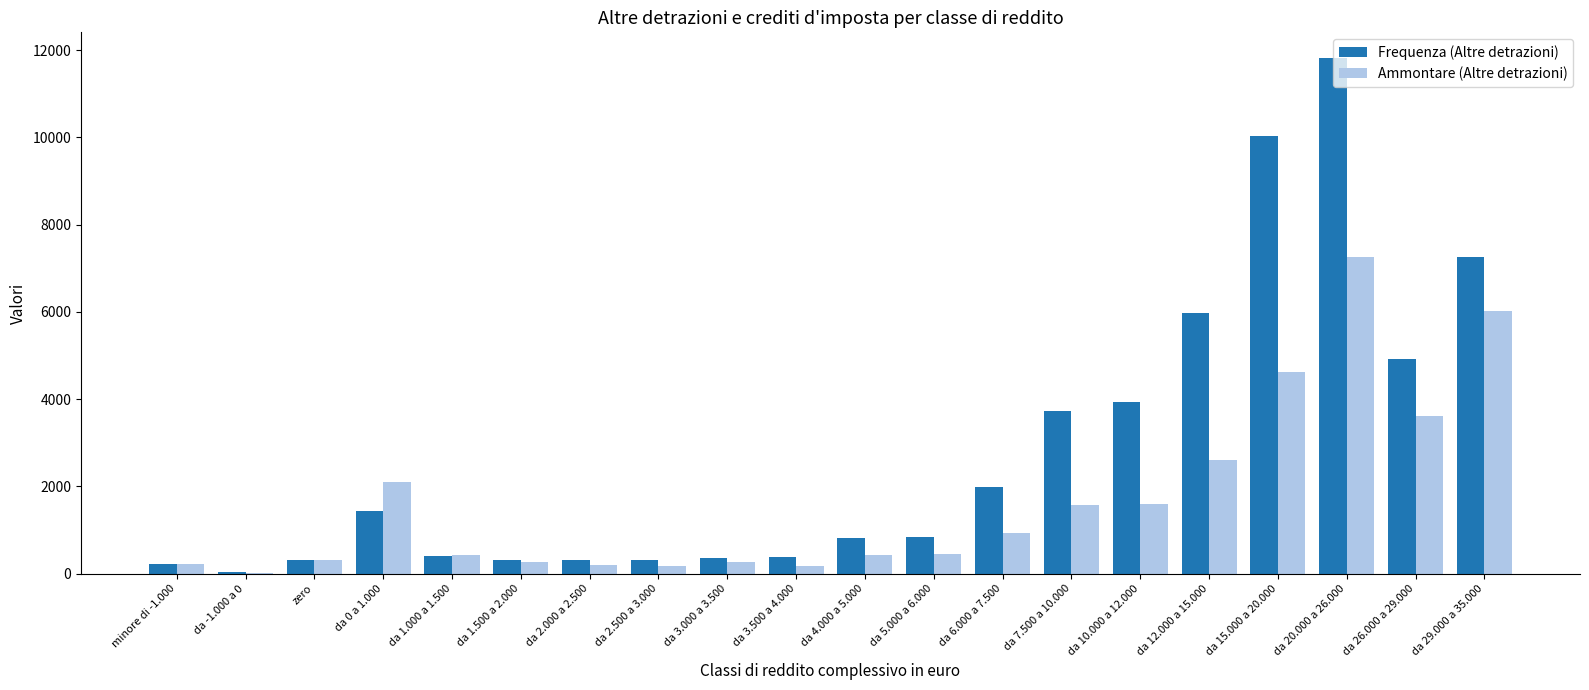

Where does the Frequenza (Altre detrazioni) series first go above 844?

da 0 a 1.000